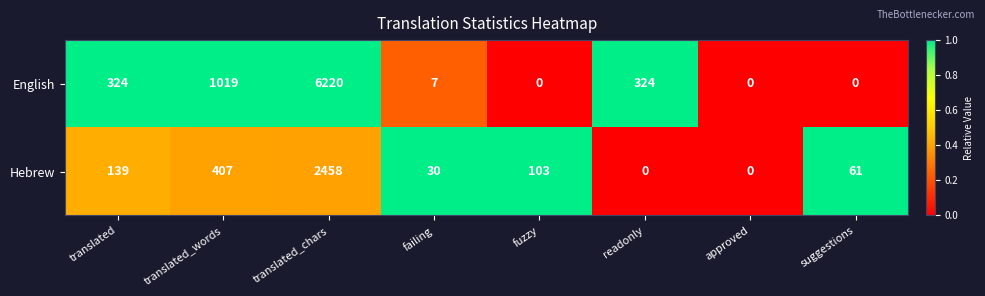

What is the difference between the maximum and minimum values in the Hebrew series?

2458